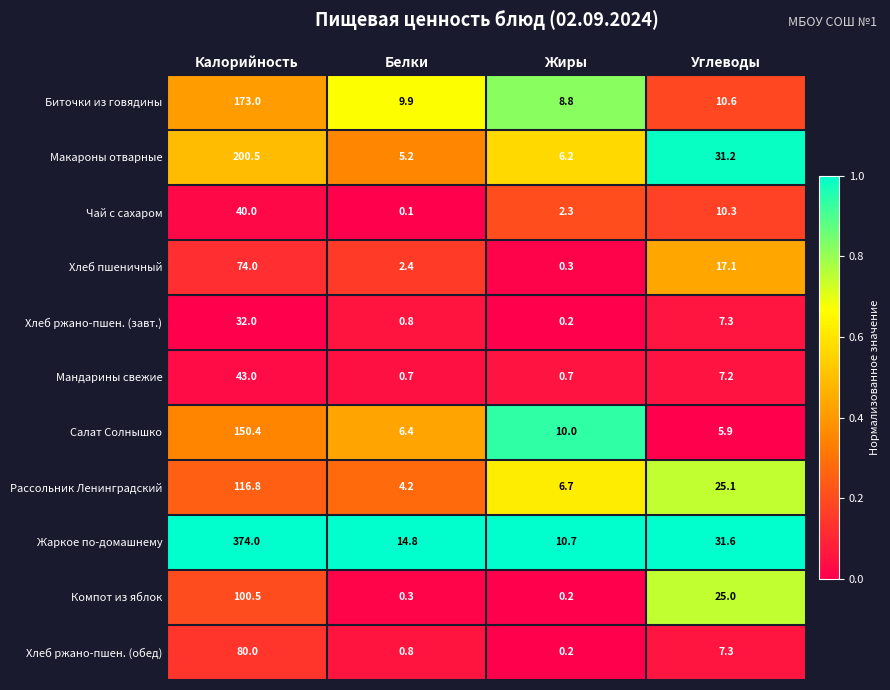

Which series changed the most between Калорийность and Белки?

Жаркое по-домашнему